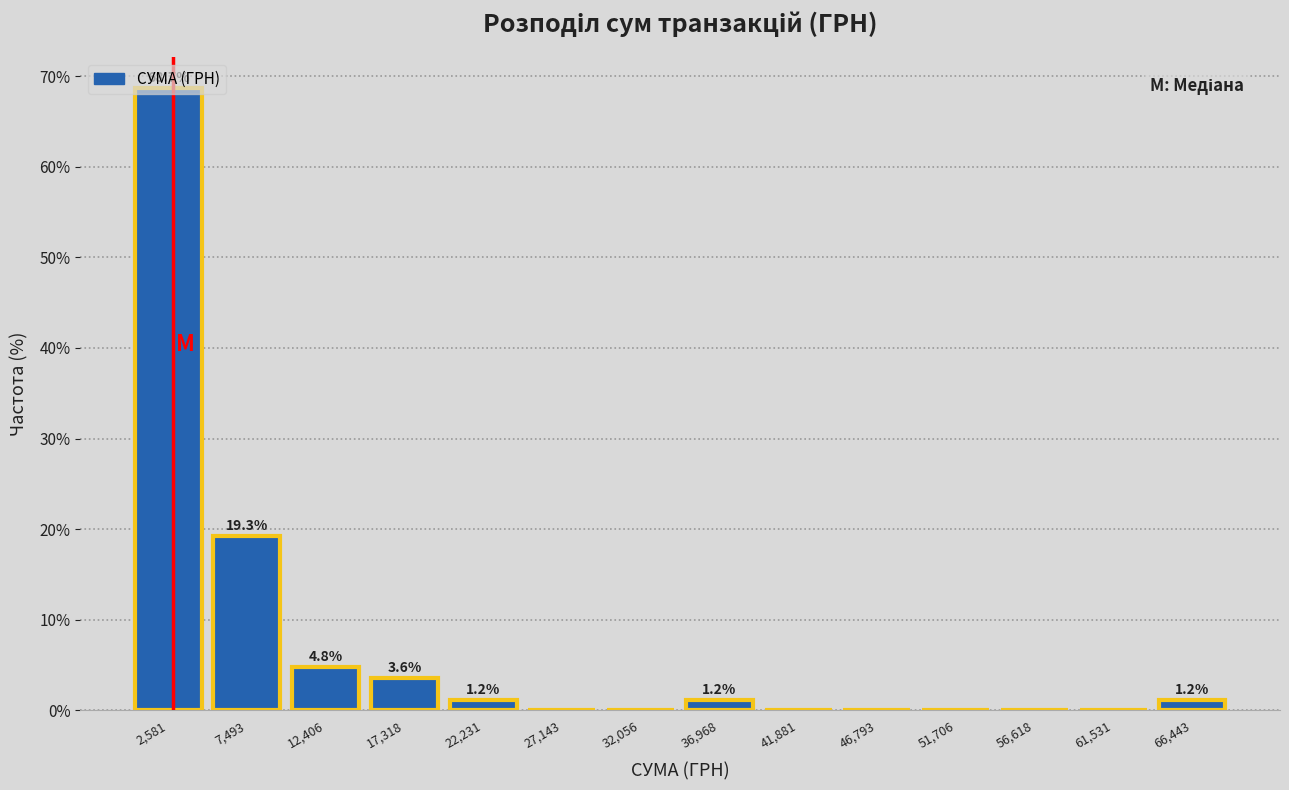

Over which range of the x-axis is the bar tallest?

0 to 5000